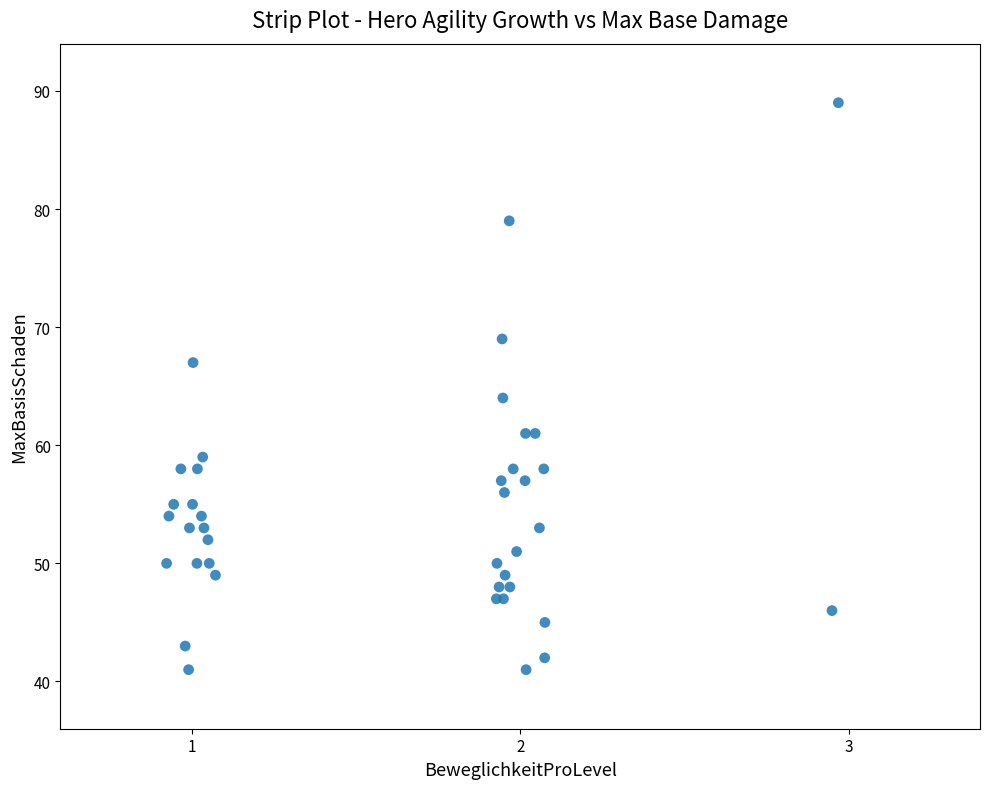

What Y value in the scatter plot is closest to 65?

64